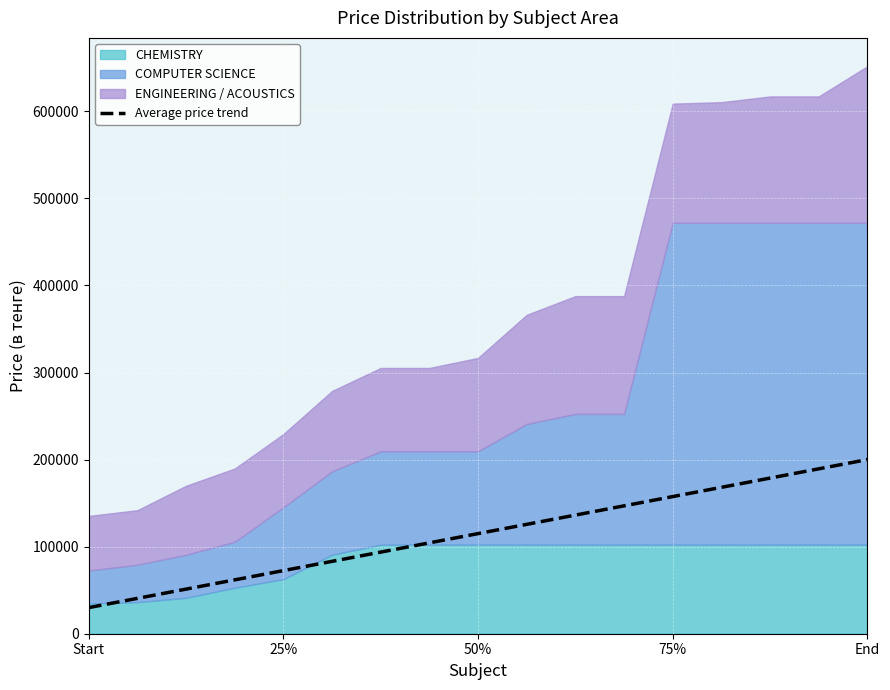

What is the minimum value for Average price trend?

30000